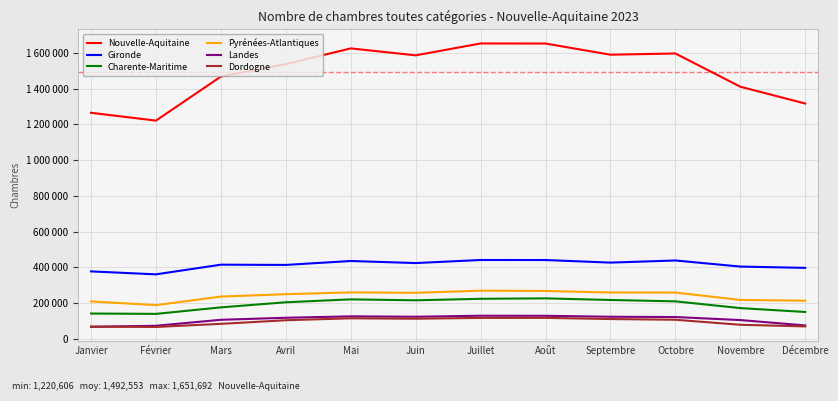

What is the difference between the maximum and minimum values in the Nouvelle-Aquitaine series?

431086